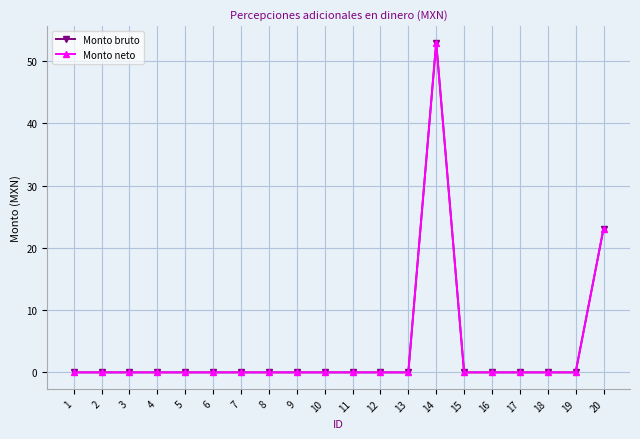

Is this an area chart (filled region under the line)?

No